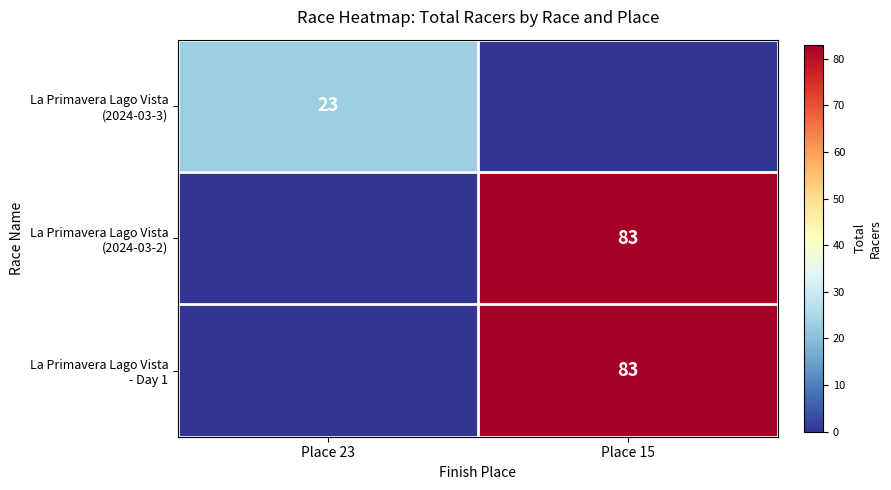

How many La Primavera Lago Vista (2024-03-3) values are between 0 and 23?

2